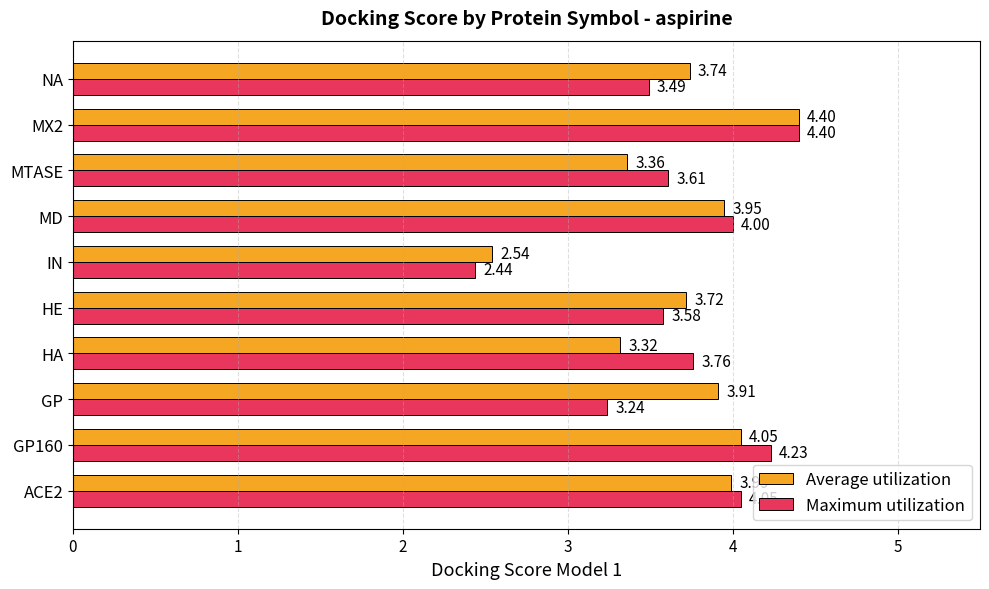

What is the difference between the maximum and minimum values in the Average utilization series?

1.9